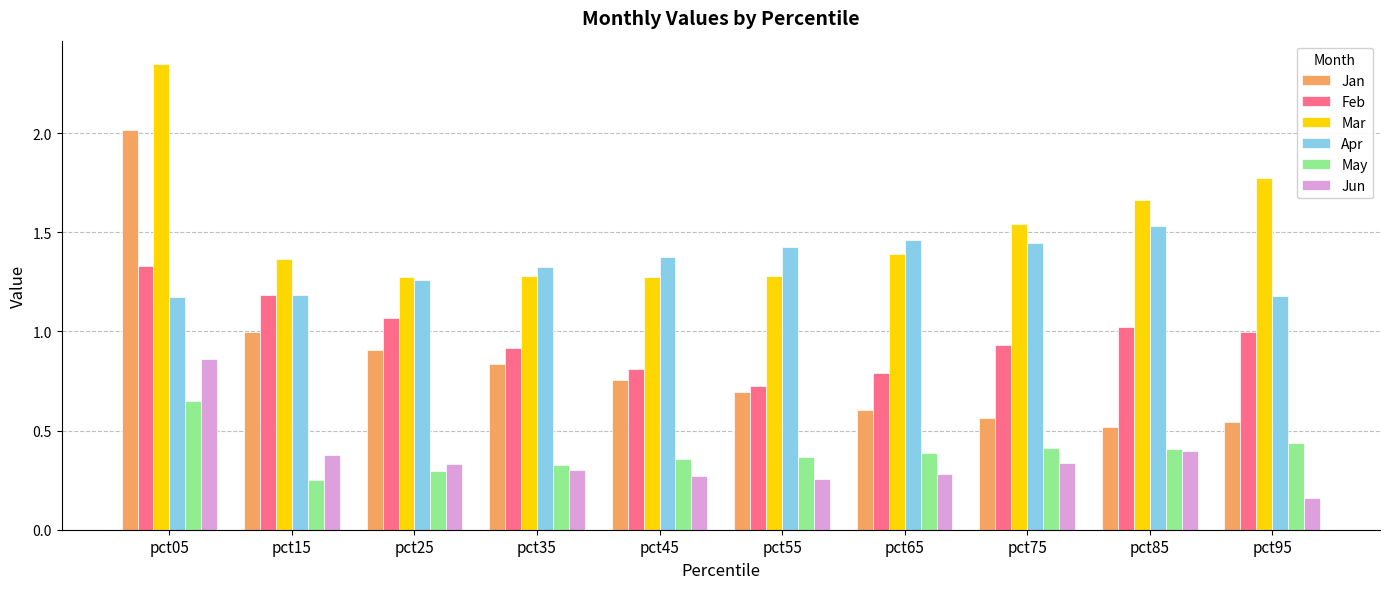

What is the sum of all Mar values?

15.2